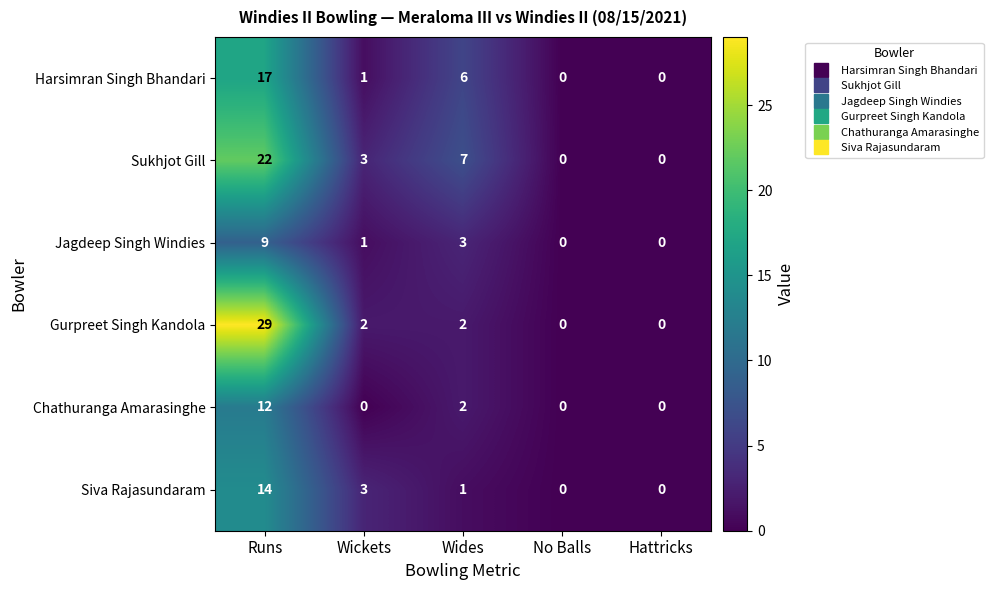

At how many categories does at least one series exceed 22?

1